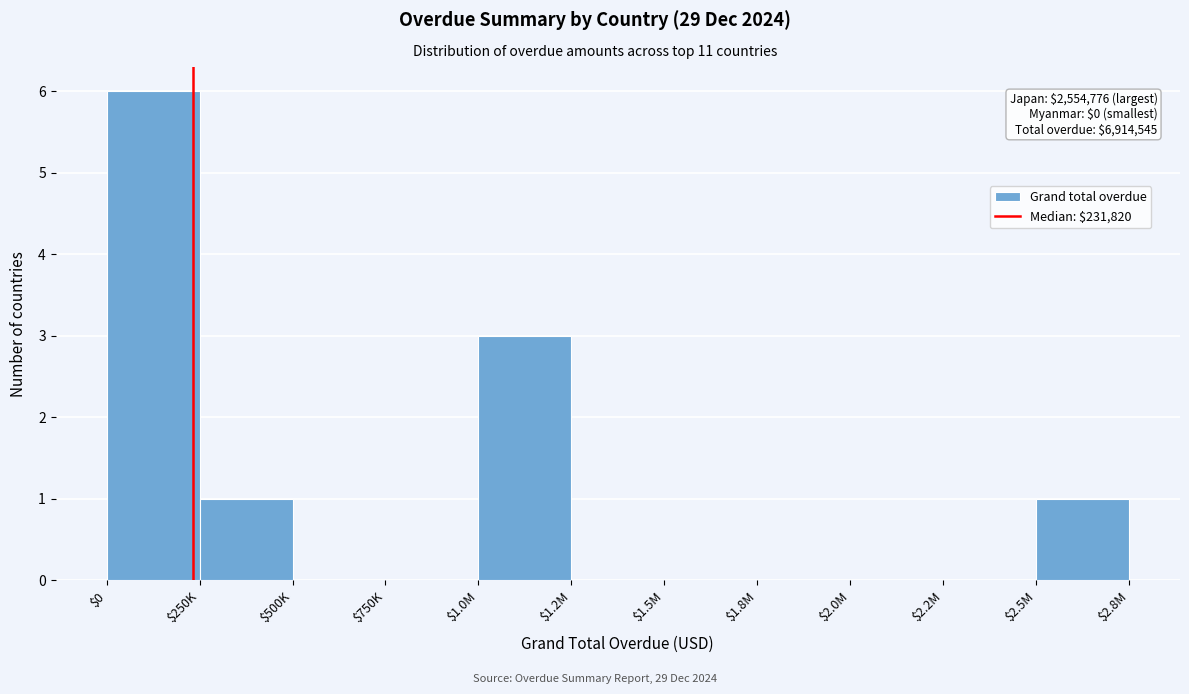

What is the maximum value shown in the chart?

6